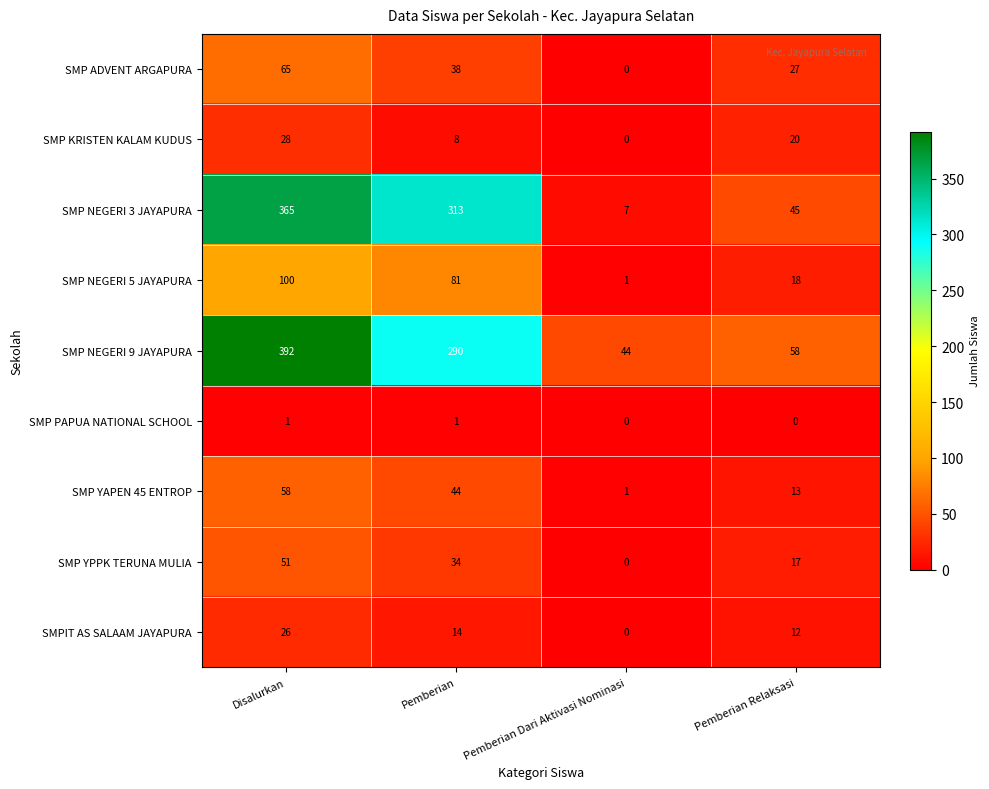

At Pemberian, list the series in order from largest to smallest.

SMP NEGERI 3 JAYAPURA, SMP NEGERI 9 JAYAPURA, SMP NEGERI 5 JAYAPURA, SMP YAPEN 45 ENTROP, SMP ADVENT ARGAPURA, SMP YPPK TERUNA MULIA, SMPIT AS SALAAM JAYAPURA, SMP KRISTEN KALAM KUDUS, SMP PAPUA NATIONAL SCHOOL